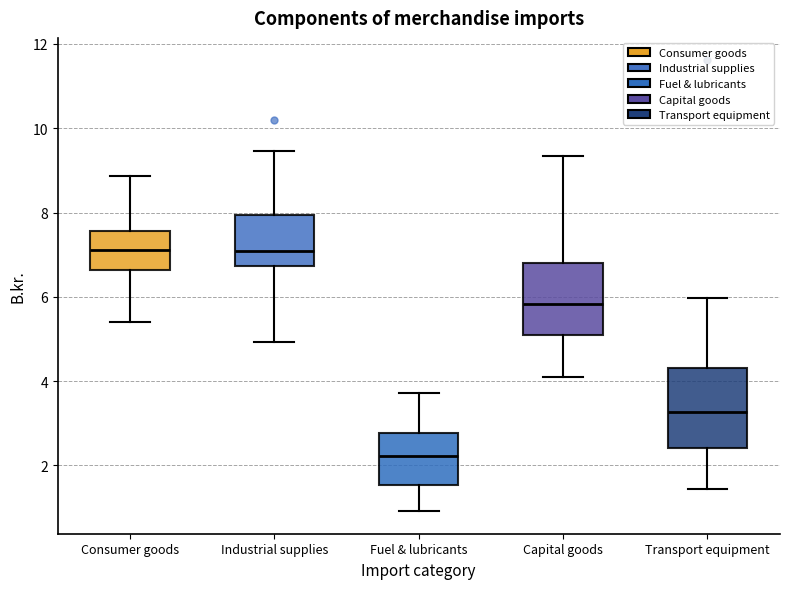

Which box has the lowest median line?

Fuel & lubricants